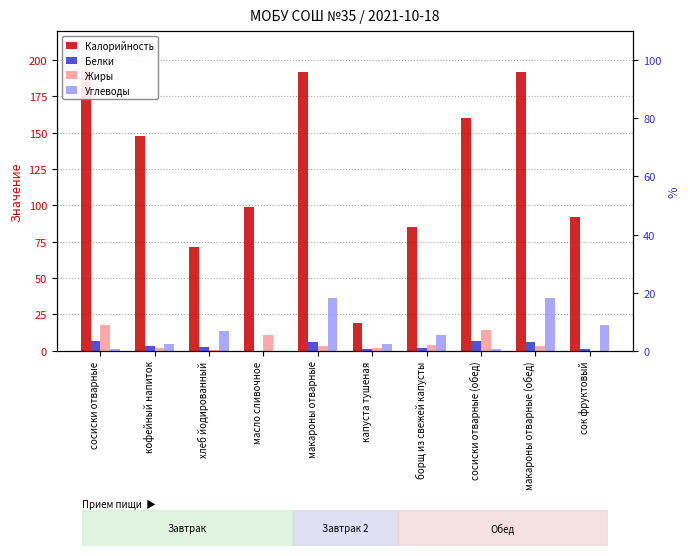

What is the greatest value displayed?

193.0